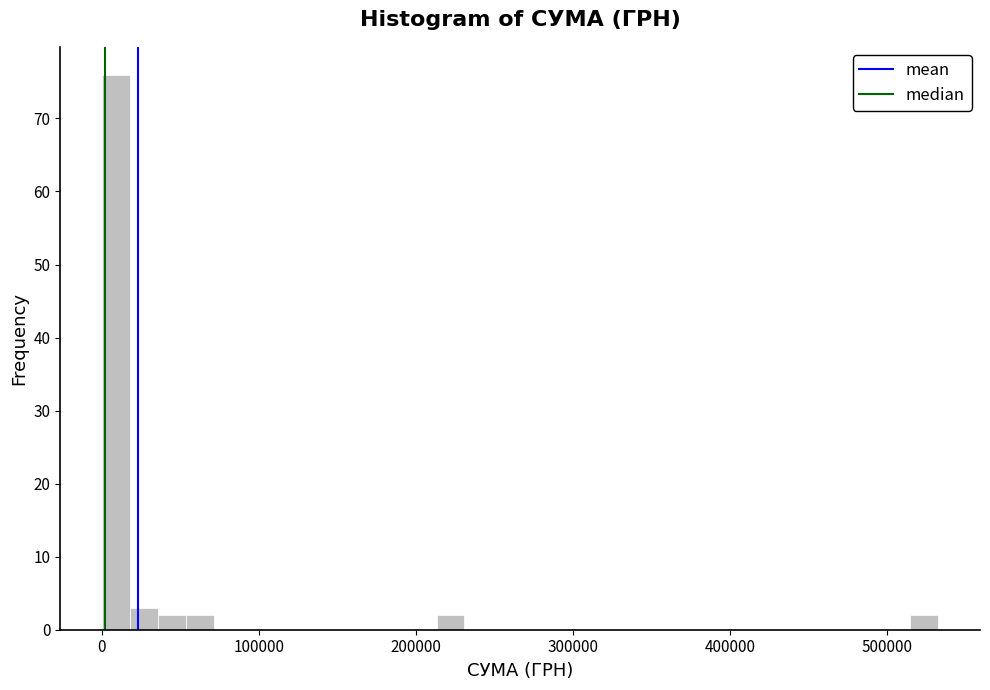

Around what value on the x-axis is the tallest bar? Give the approximate position of its centre, as read against the axis.

10000